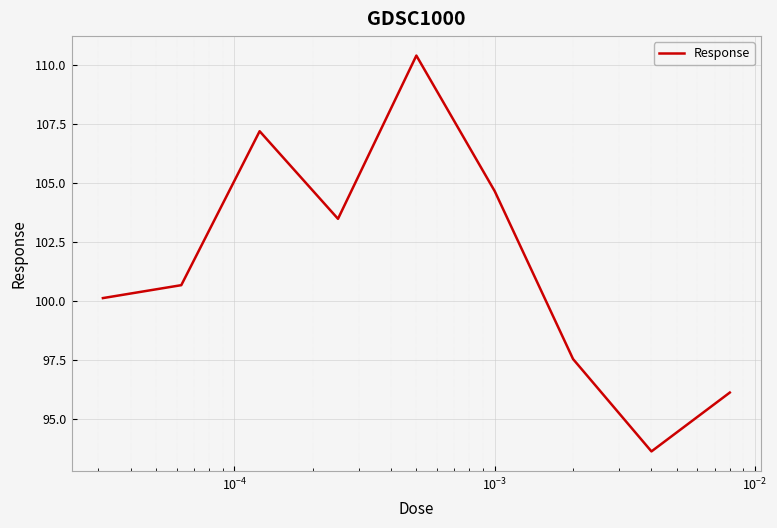

What is the smallest value displayed?

93.6